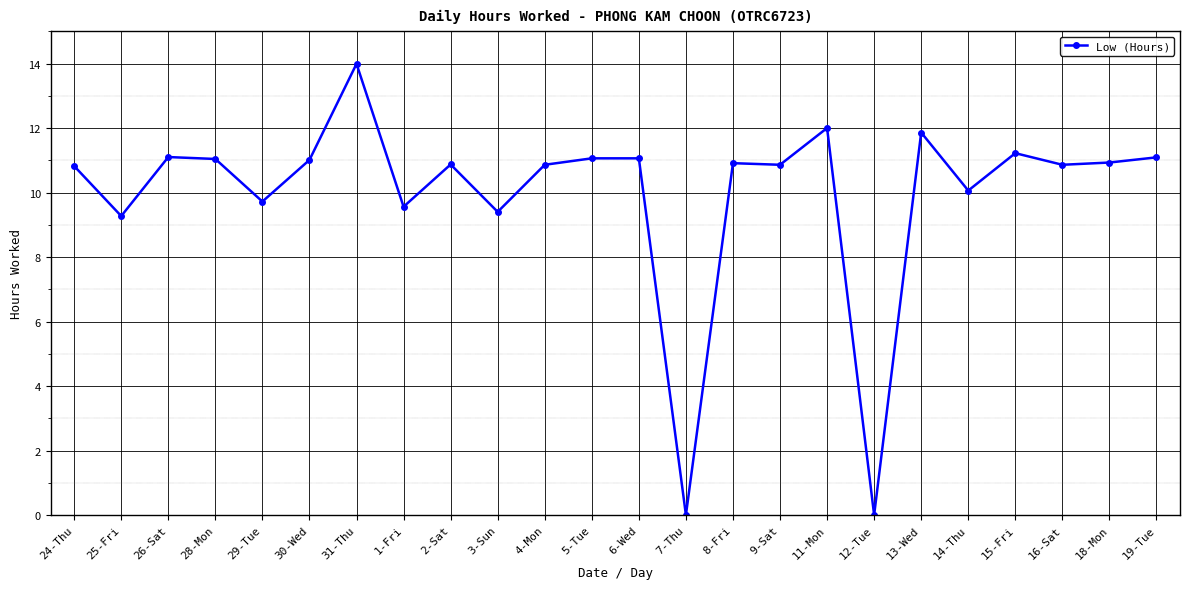

How many data points does each series have?

24